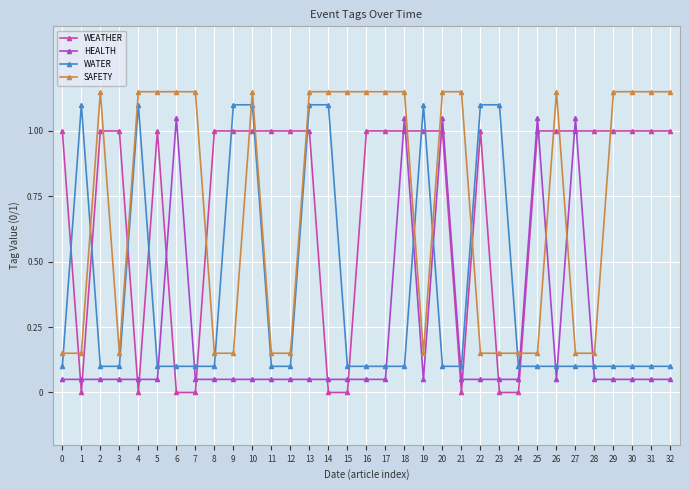

What is the total value across all series at 8?

1.3